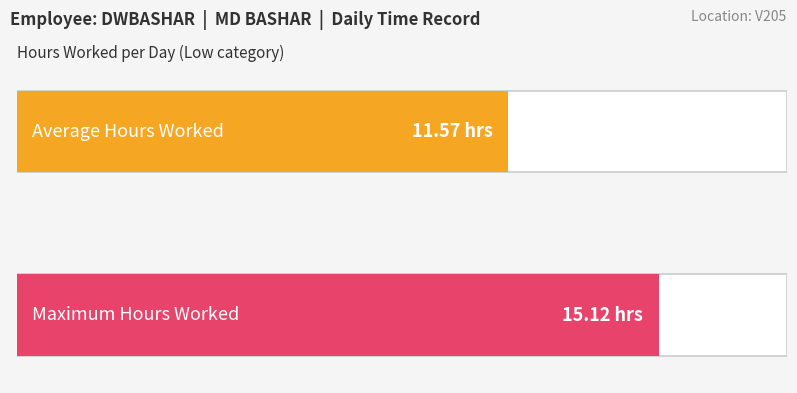

Are the bars grouped side by side (vs. stacked)?

No